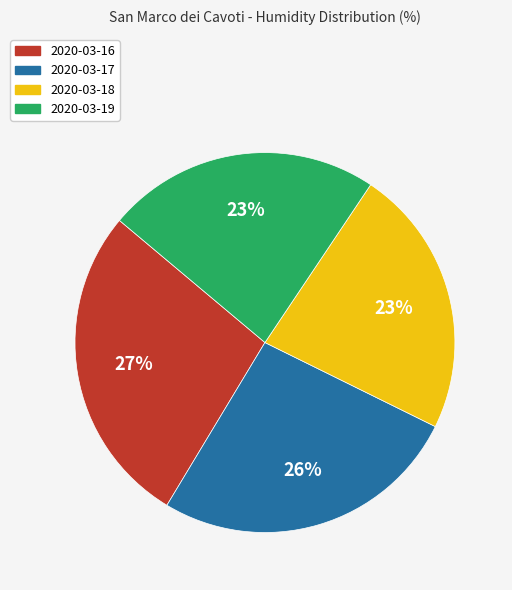

What is the largest slice in the pie chart?

2020-03-16